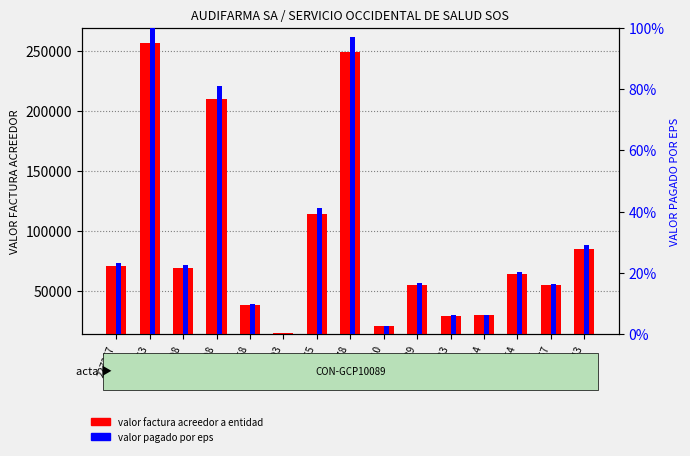

Count the number of data series in this chart.

2